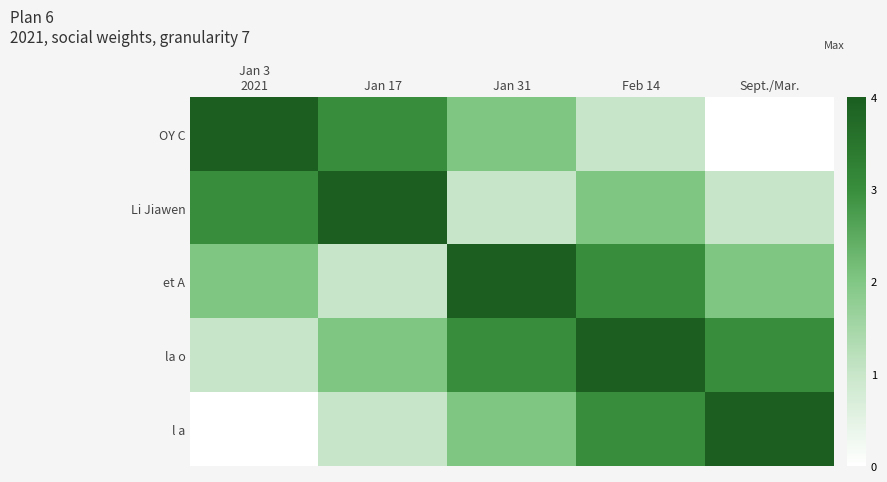

What is the greatest value displayed?

4